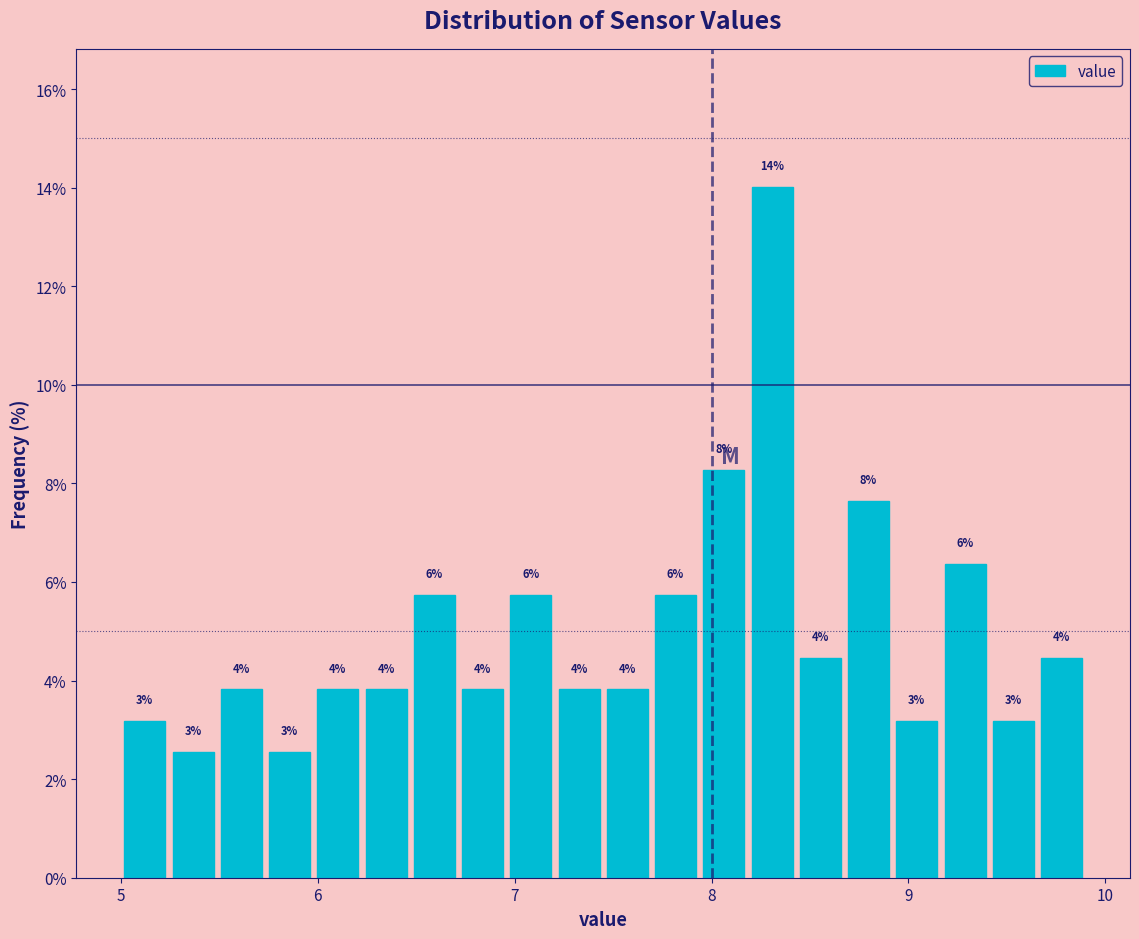

Around what value on the x-axis is the tallest bar? Give the approximate position of its centre, as read against the axis.

8.3